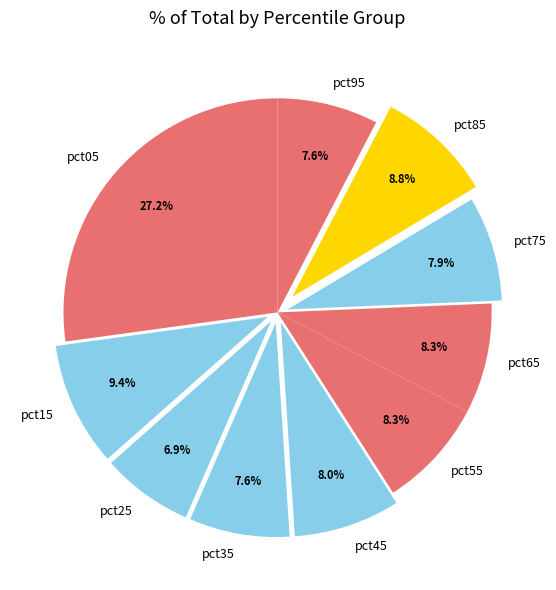

The pct45 slice represents 8% of the pie. True or false?

True